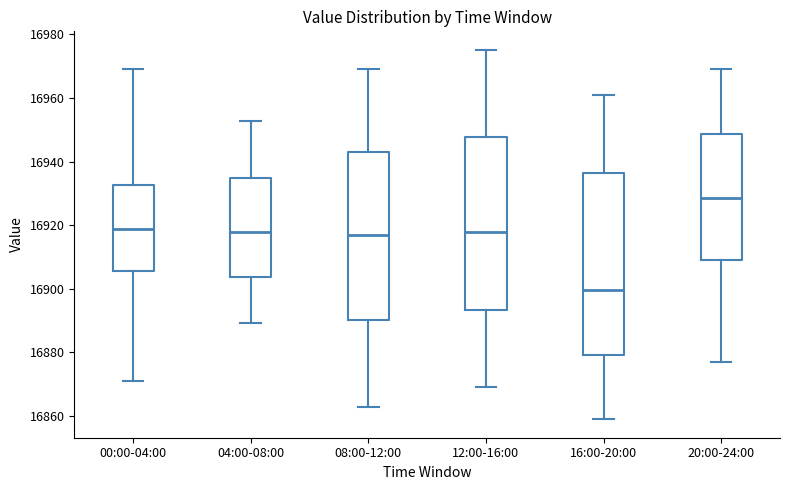

Which box's median line is the lowest?

16:00-20:00